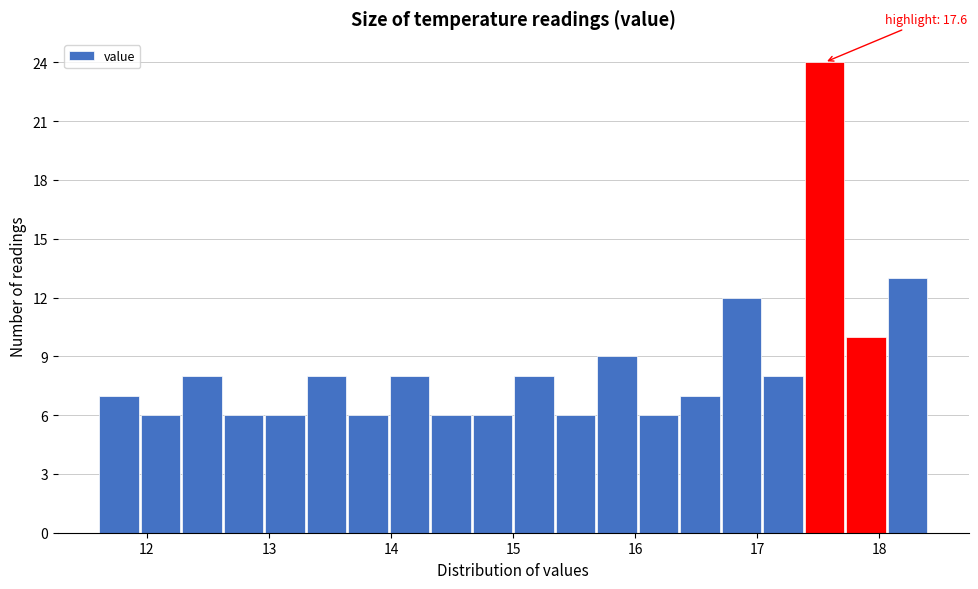

Around what value on the x-axis is the tallest bar? Give the approximate position of its centre, as read against the axis.

17.6